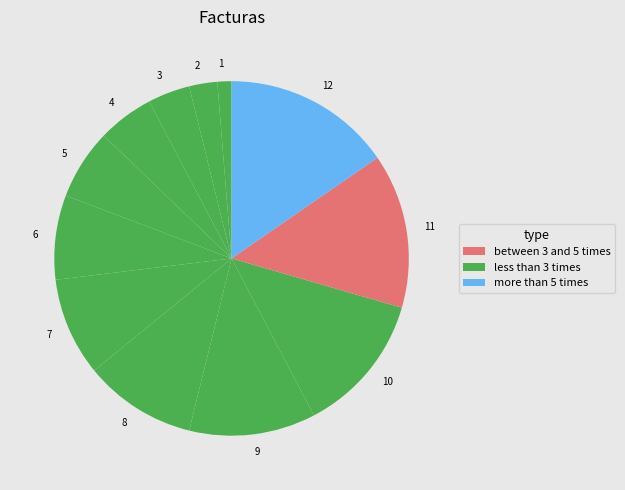

Rank the categories by value from lowest to highest.

1, 2, 3, 4, 5, 6, 7, 8, 9, 10, 11, 12